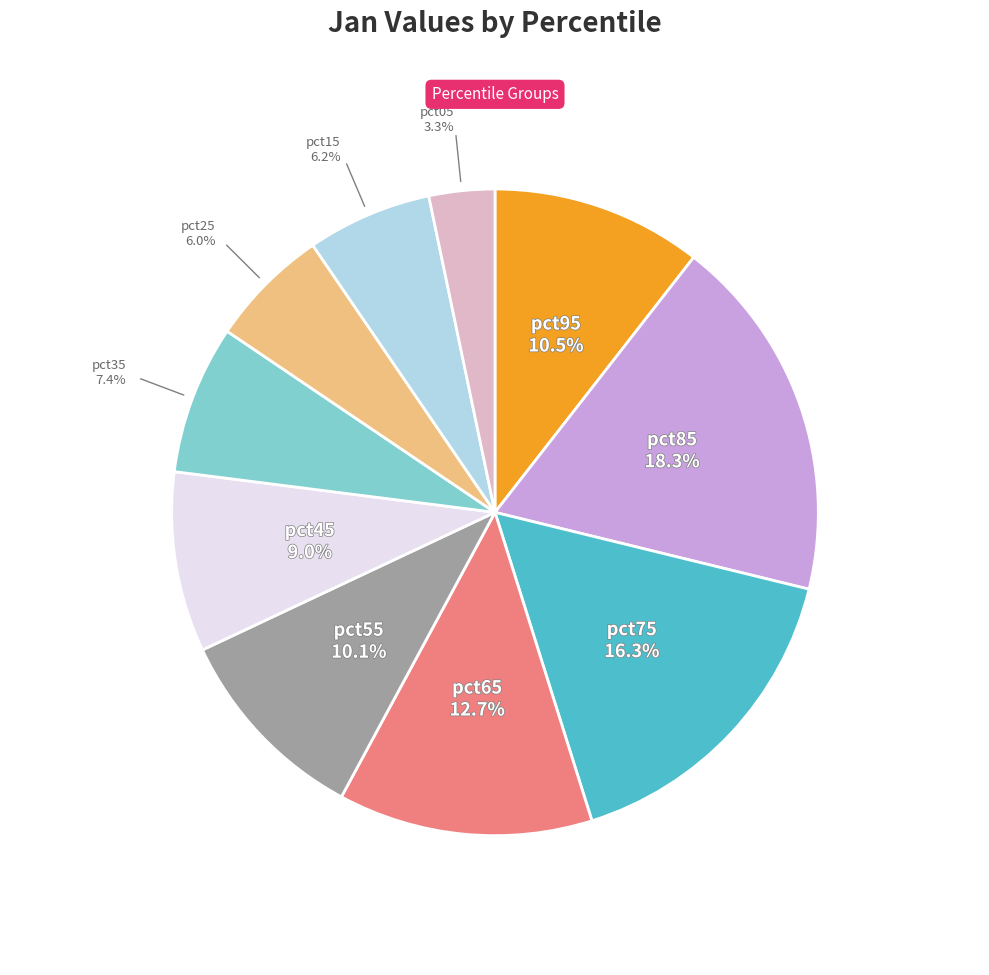

Does any single category account for the majority?

No